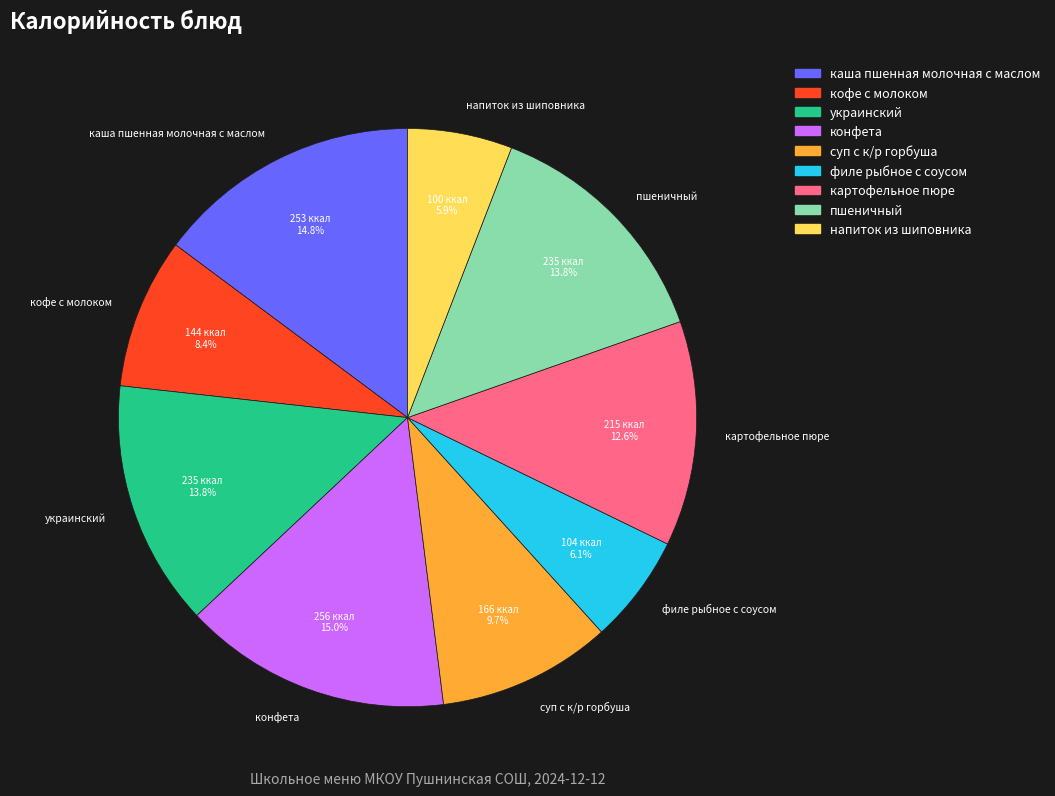

What is the ratio of the value at конфета to the value at суп с к/р горбуша?

1.5